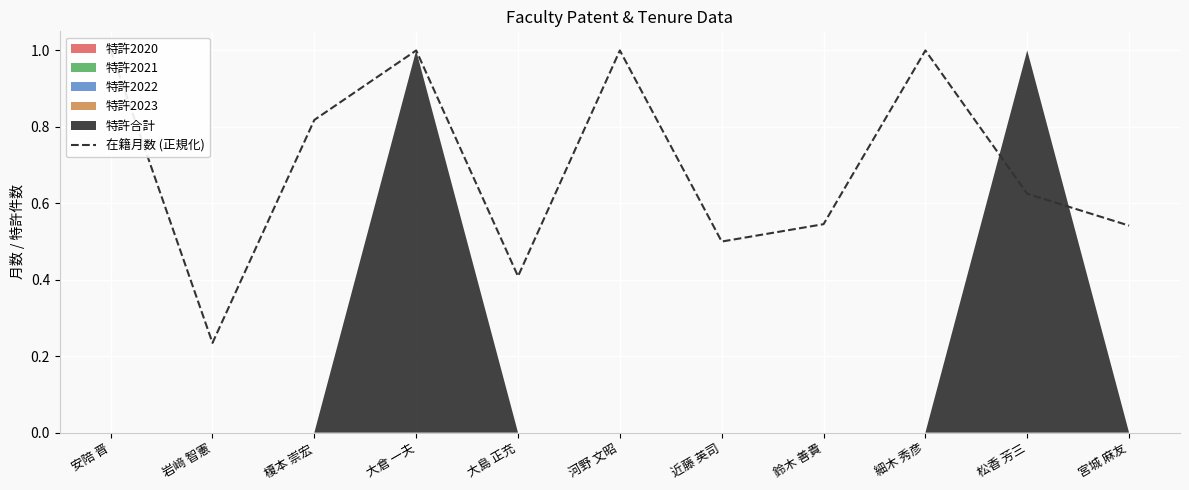

Does the chart display data point markers on the line(s)?

No